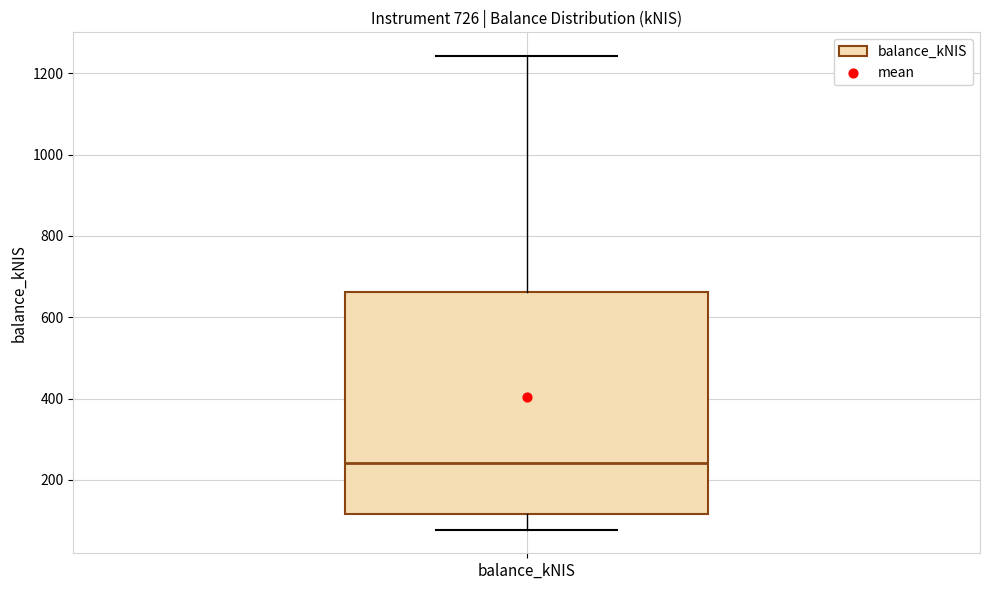

Transcribe this box plot: give where the median line is, the range the box spans, and where the two whiskers end, as read against the y-axis. The values are not printed on the chart, so give them approximately, as read against the axis.

median 240, box 120 to 660, whiskers 80 to 1240